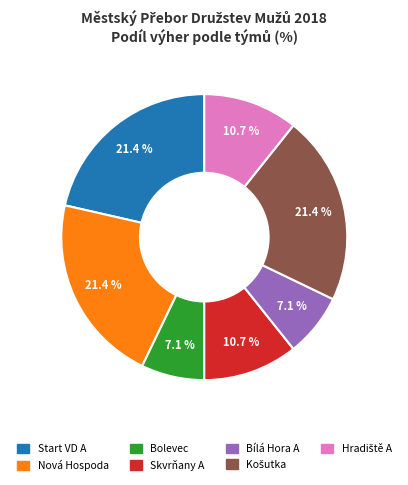

Count the number of slices in the pie.

7